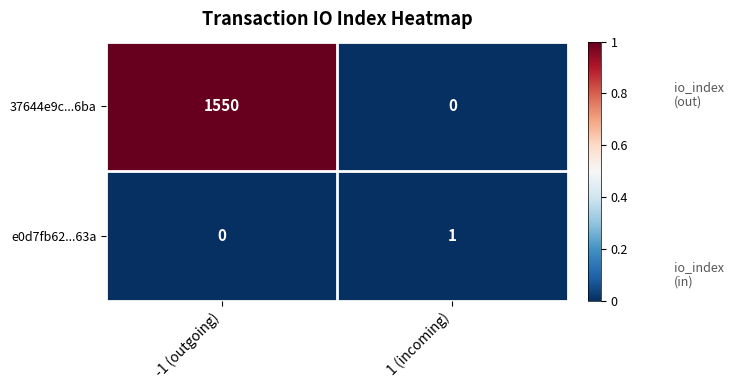

Reading right to left, extract all data points from this chart.

37644e9c...6ba: 0	1550
e0d7fb62...63a: 1	0